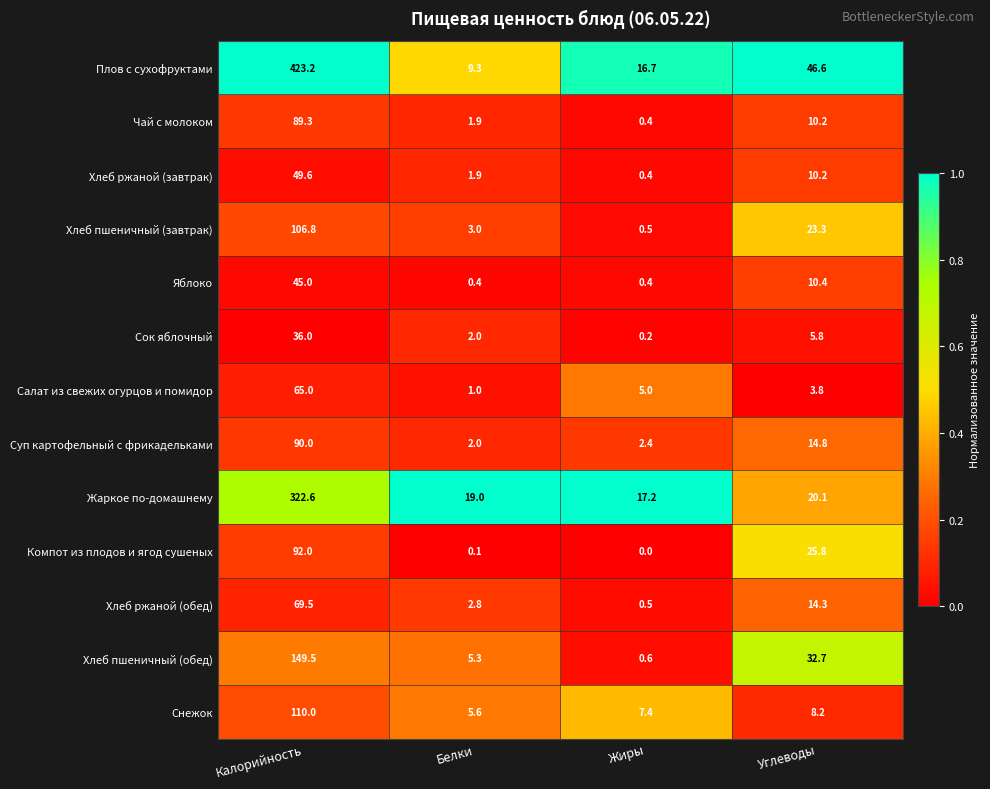

At which category does the chart reach its minimum across all series?

Жиры